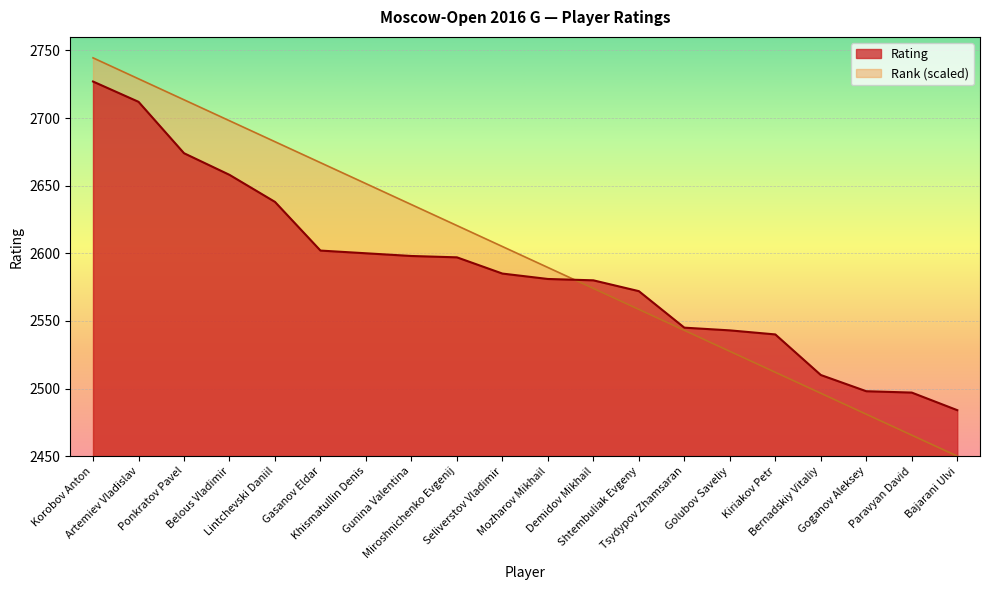

Where do Rating and Rank first cross each other?

Mozharov Mikhail and Demidov Mikhail